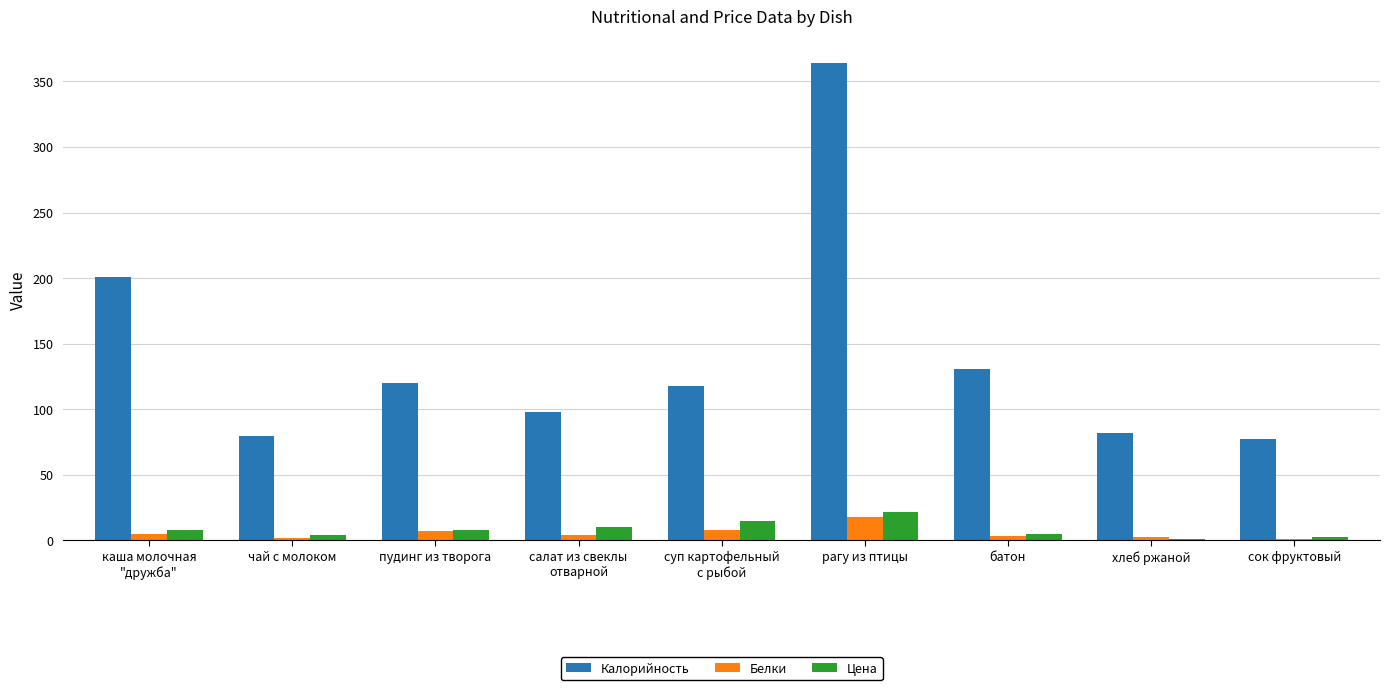

What is the sum of the Калорийность values at чай с молоком and сок фруктовый?

157.0